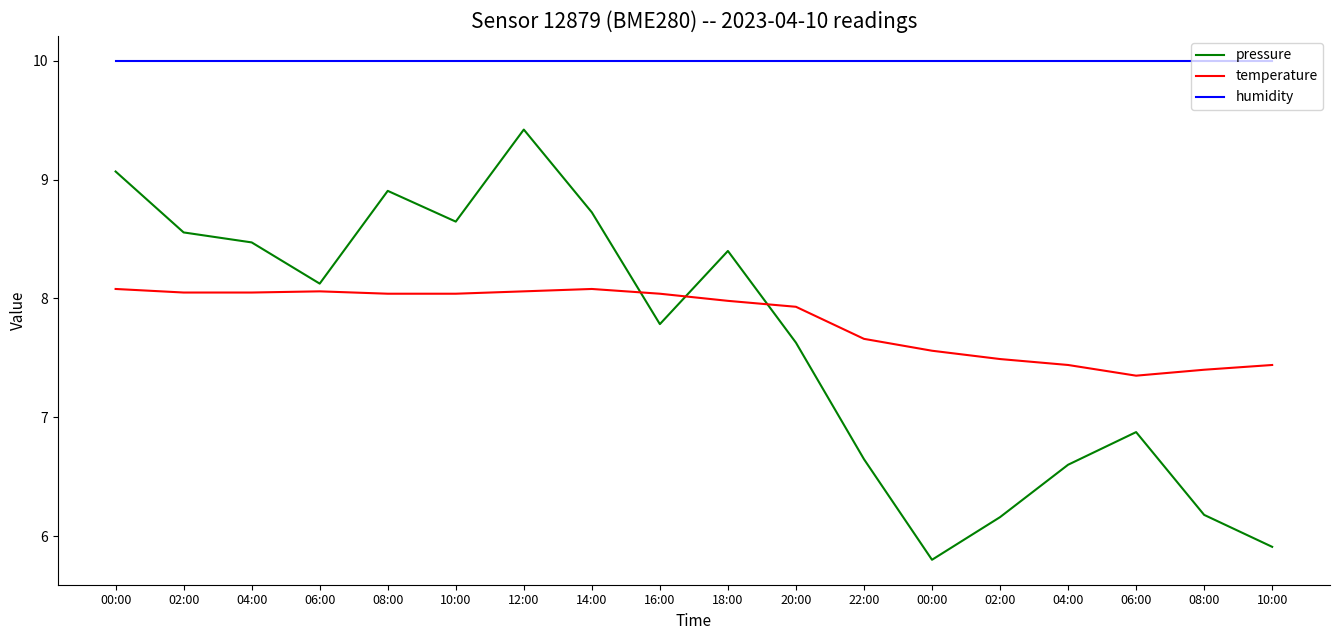

At which category does temperature reach its first local valley?

06:00